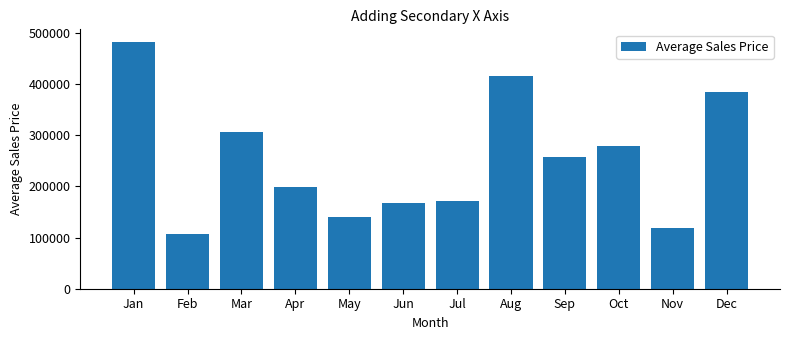

How many bars are there in total?

12